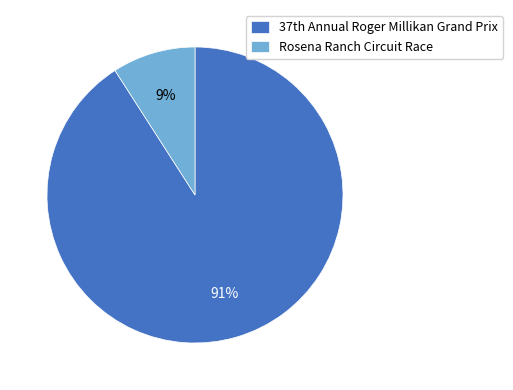

How many slices are in this pie chart?

2